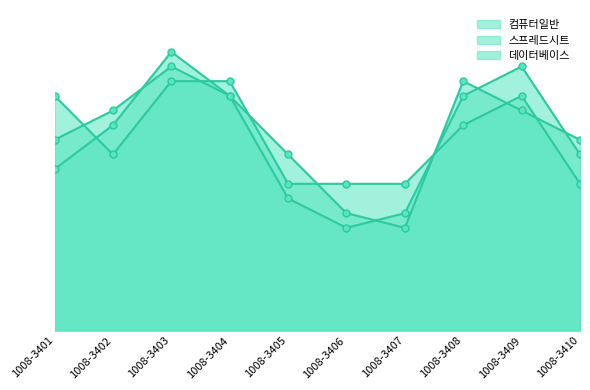

List the labels in order of 스프레드시트 value, smallest first.

1008-3406, 1008-3407, 1008-3405, 1008-3401, 1008-3410, 1008-3402, 1008-3404, 1008-3408, 1008-3409, 1008-3403